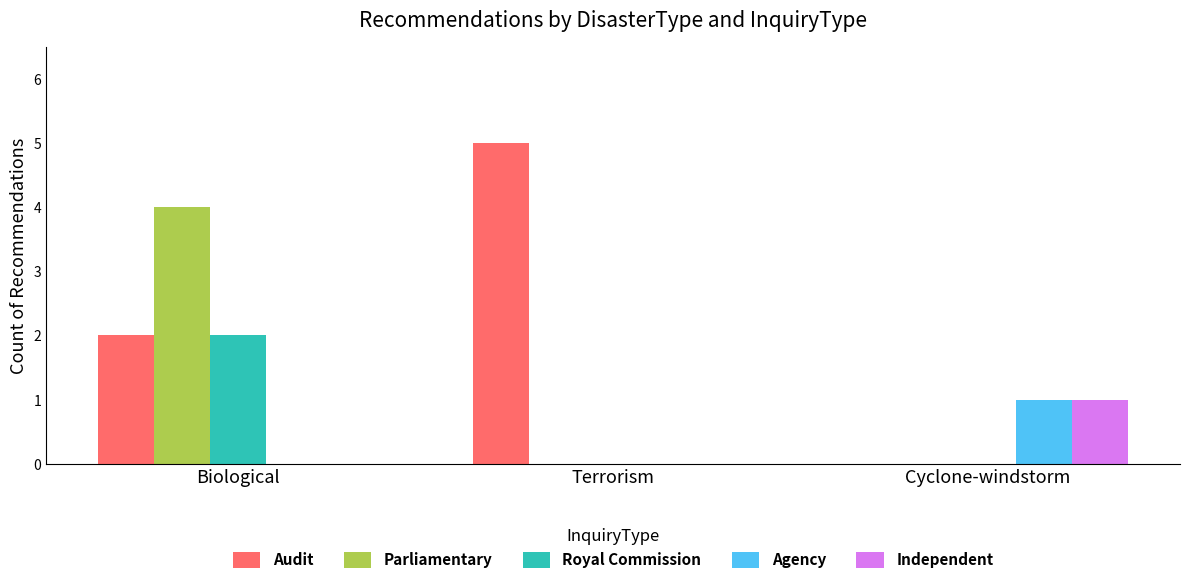

Which series has the largest total across all categories?

Audit